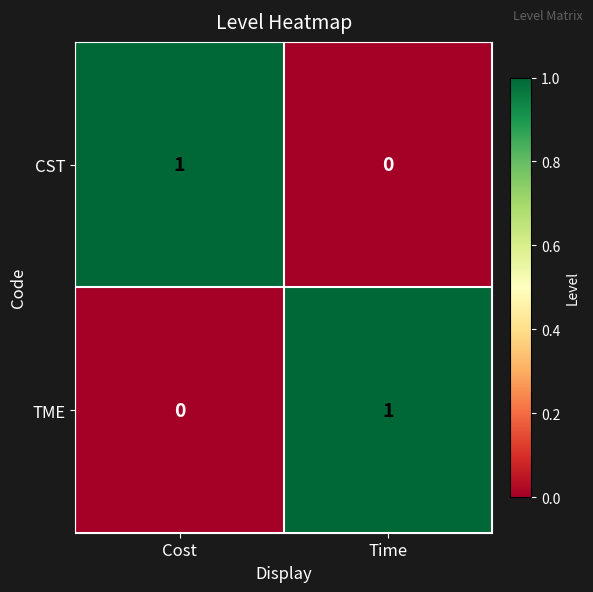

The CST series shows 2 at Cost. True or false?

False